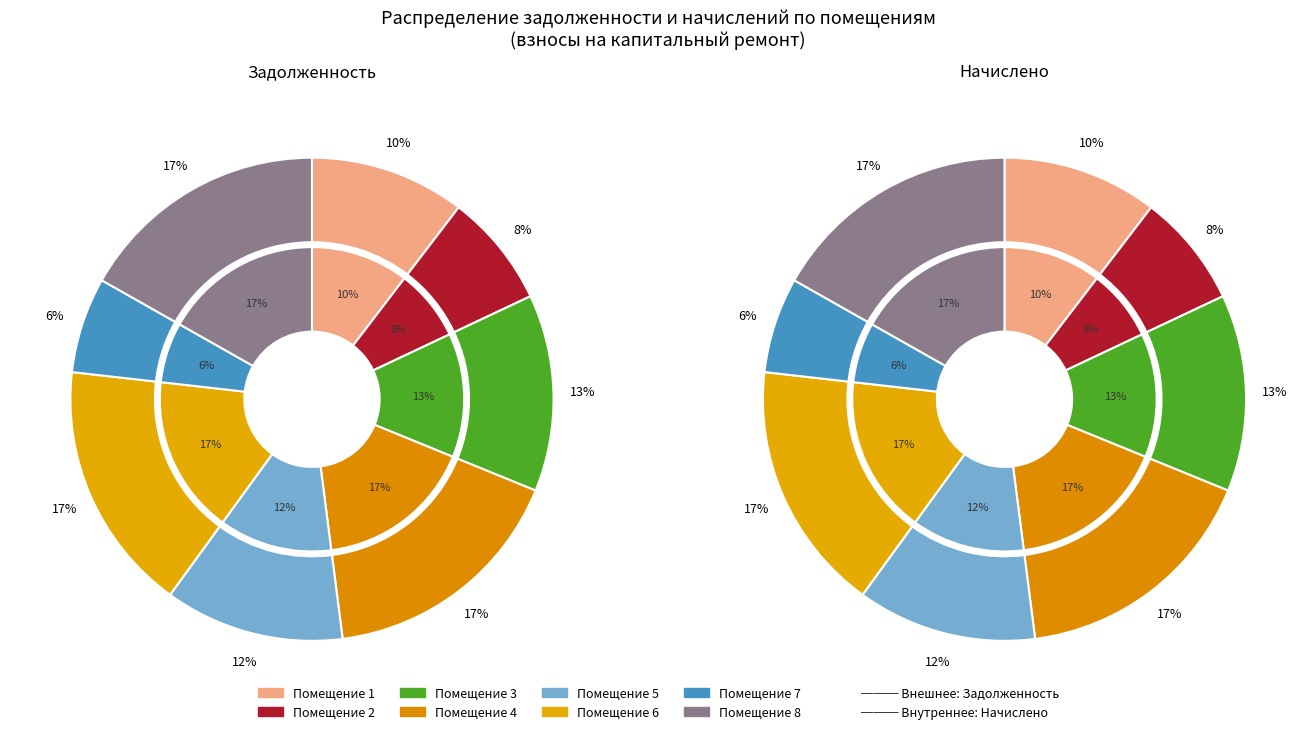

Count the number of slices in the pie.

8